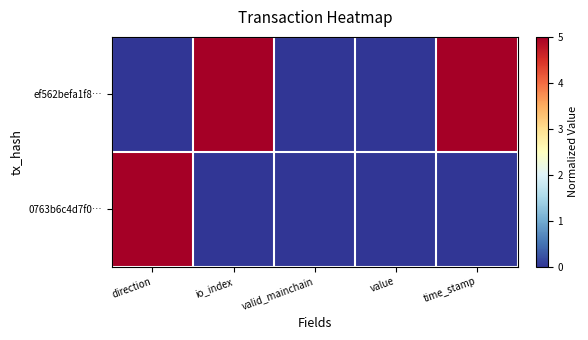

Between io_index and valid_mainchain, which is larger?

io_index